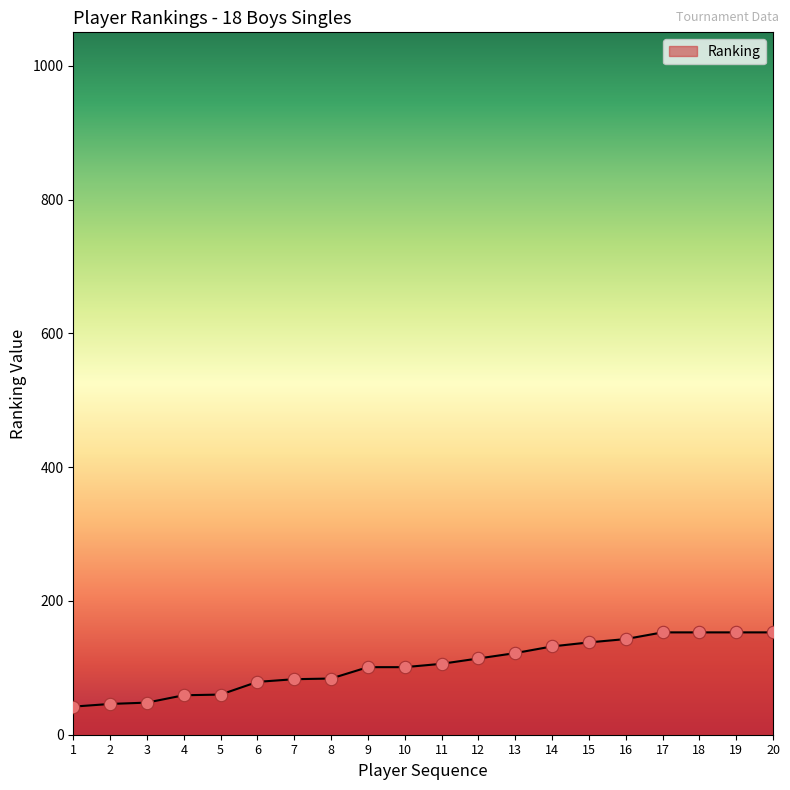

What is the ratio of the value at 12 to the value at 1?

2.7